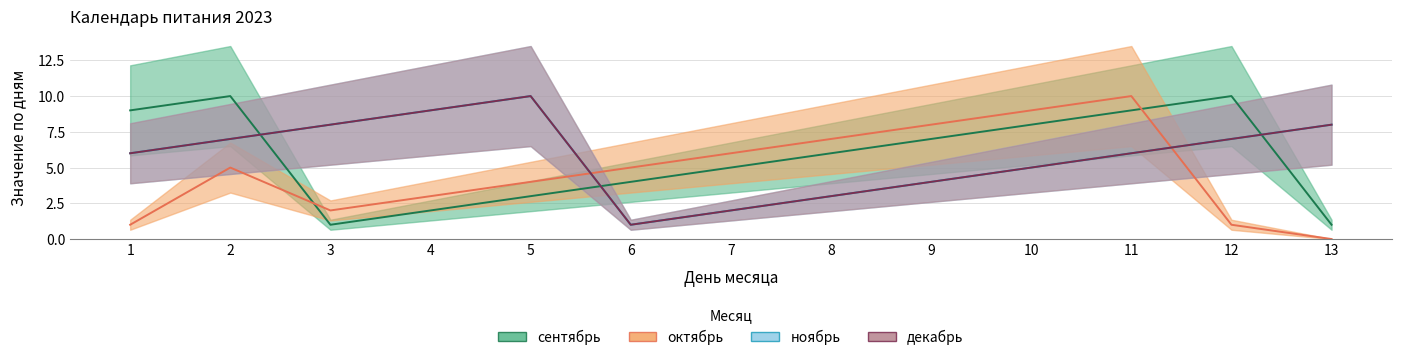

The сентябрь series shows 1 at 13. True or false?

False